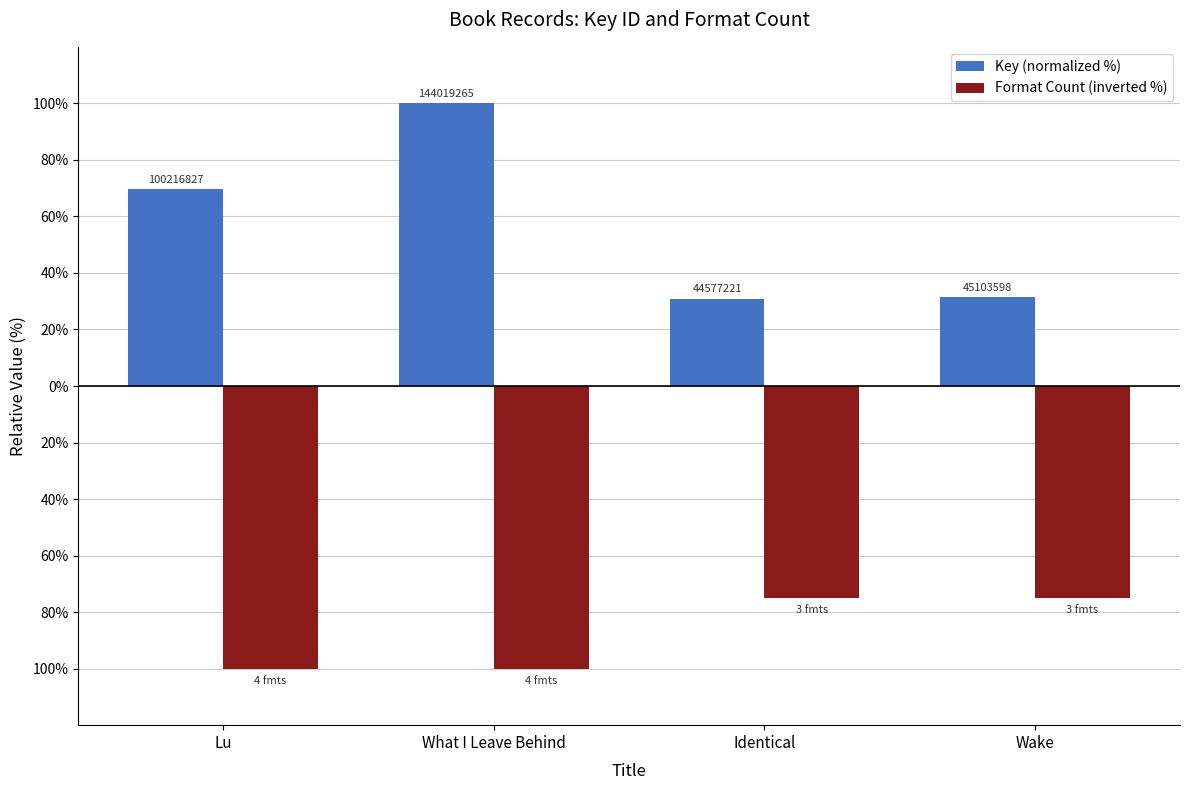

What is the difference between the second highest and minimum values in the Format Count (inverted %) series?

25.0